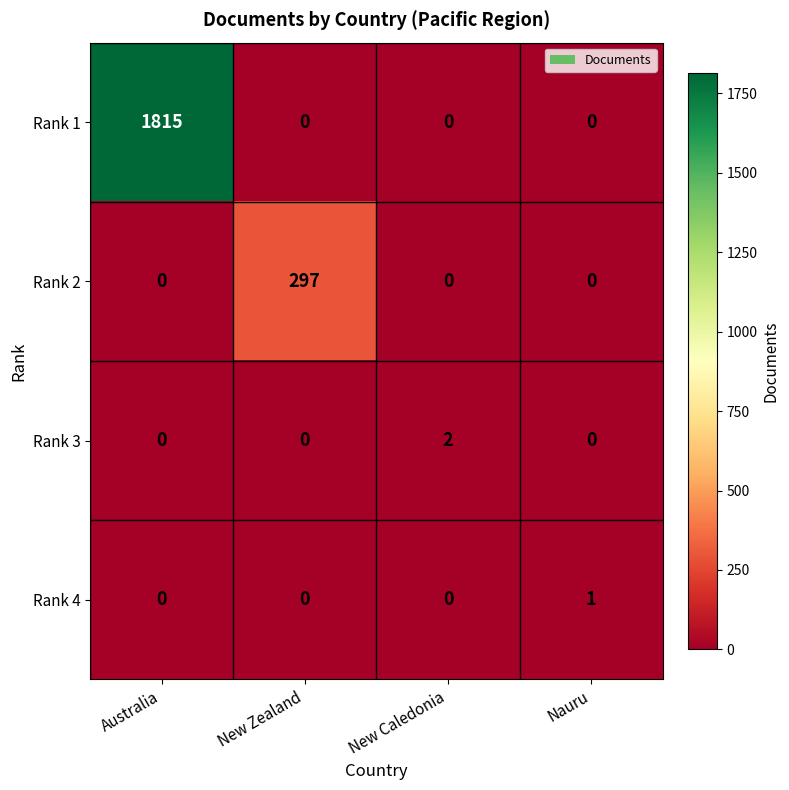

Which series changed the most between Australia and New Zealand?

Rank 1